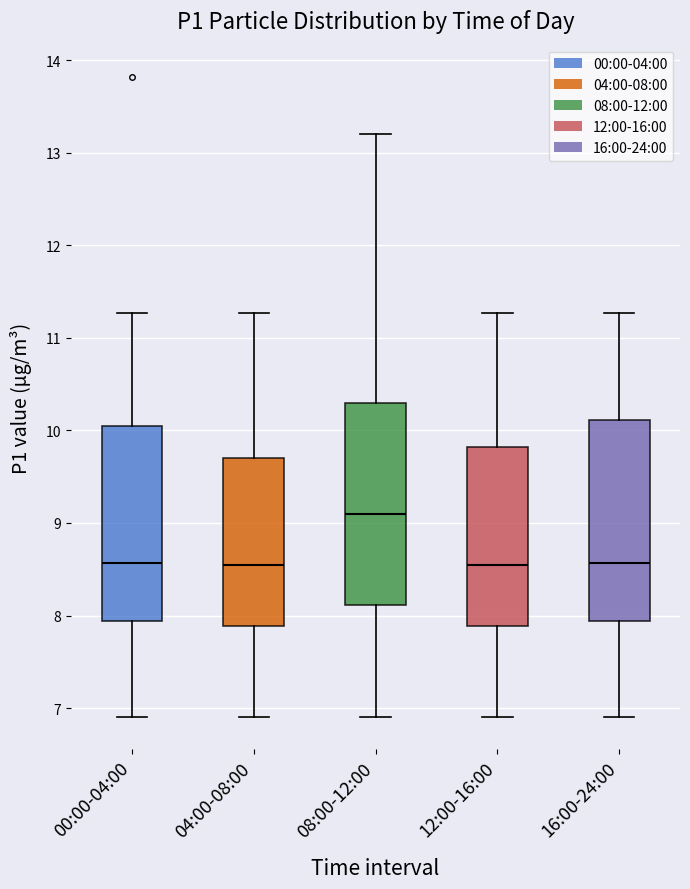

Reading left to right, transcribe this box plot: for each box, give where its median line is, the range the box spans, and where its two whiskers end, as read against the y-axis. The values are not printed on the chart, so give them approximately, as read against the axis.

00:00-04:00: median 8.6, box 7.9 to 10.1, whiskers 6.9 to 11.3
04:00-08:00: median 8.6, box 7.9 to 9.7, whiskers 6.9 to 11.3
08:00-12:00: median 9.1, box 8.1 to 10.3, whiskers 6.9 to 13.2
12:00-16:00: median 8.6, box 7.9 to 9.8, whiskers 6.9 to 11.3
16:00-24:00: median 8.6, box 7.9 to 10.1, whiskers 6.9 to 11.3